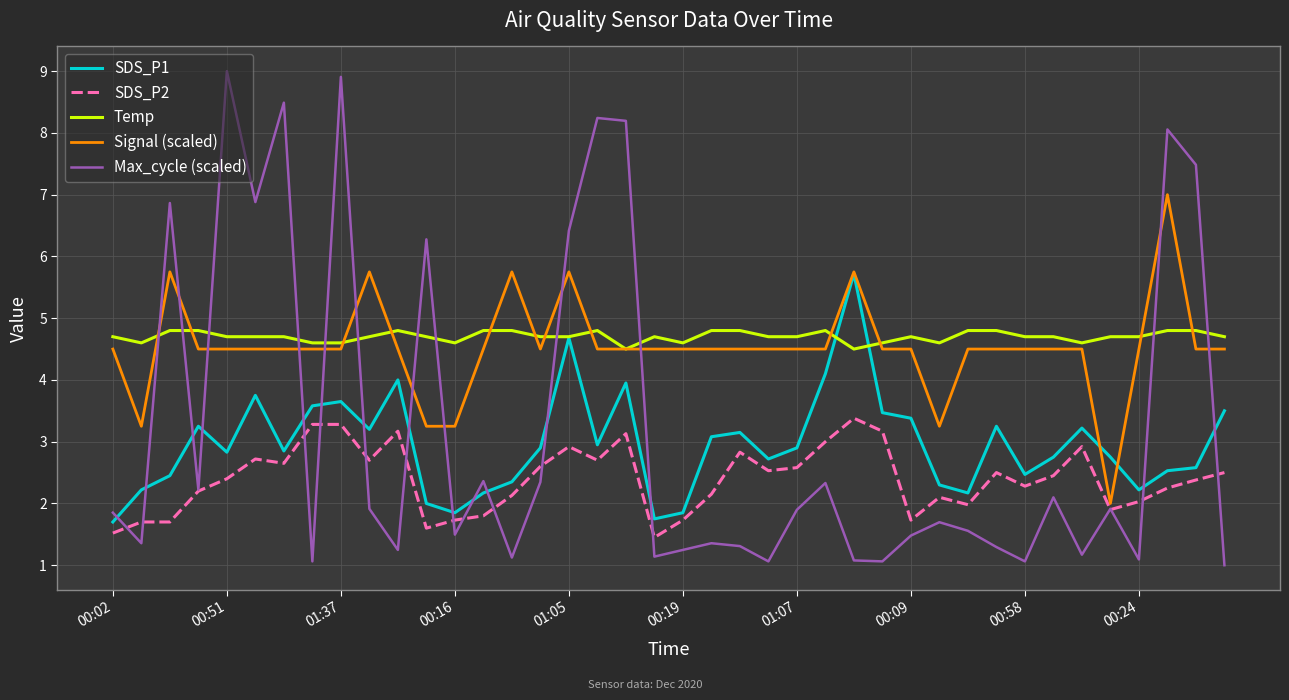

At how many categories does at least one series exceed 4?

40